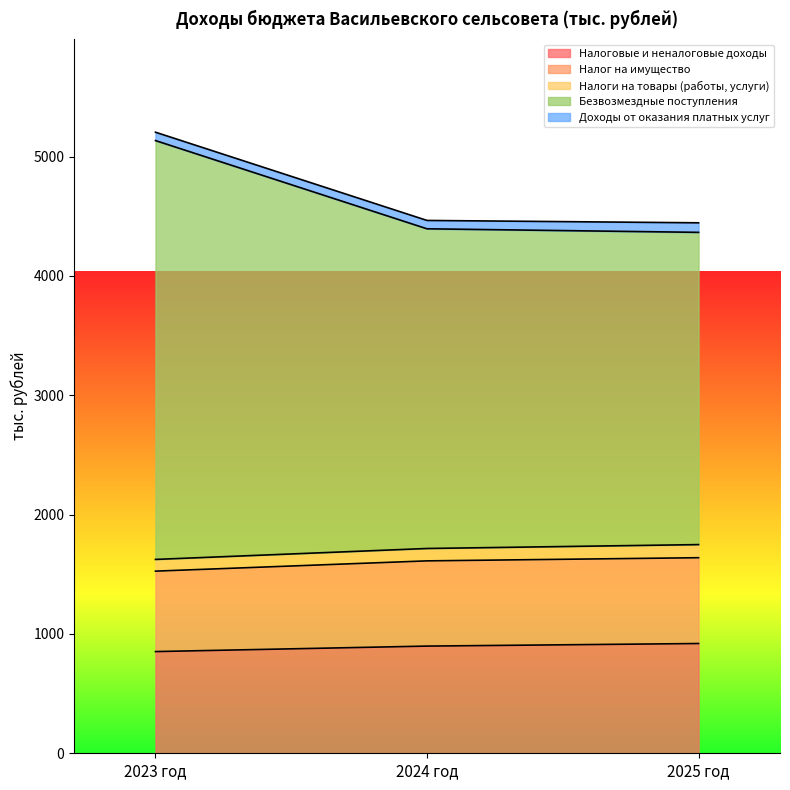

Which label corresponds to the smallest value in the chart?

2023 год